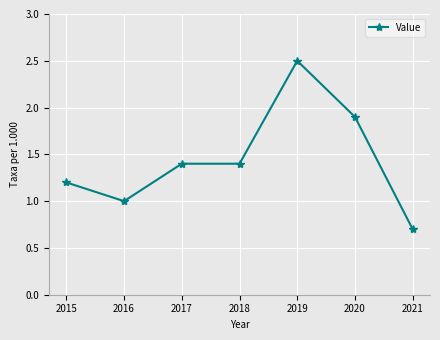

True or false: there are more than 0 points higher than both neighbors.

True